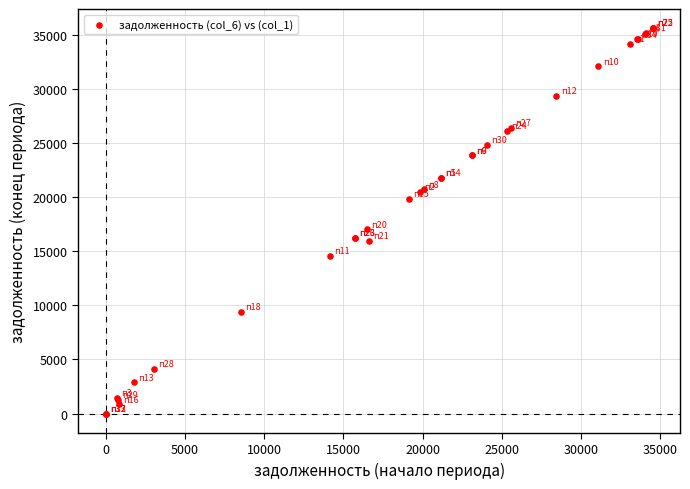

What Y value in the scatter plot is closest to 17801?

17011.7